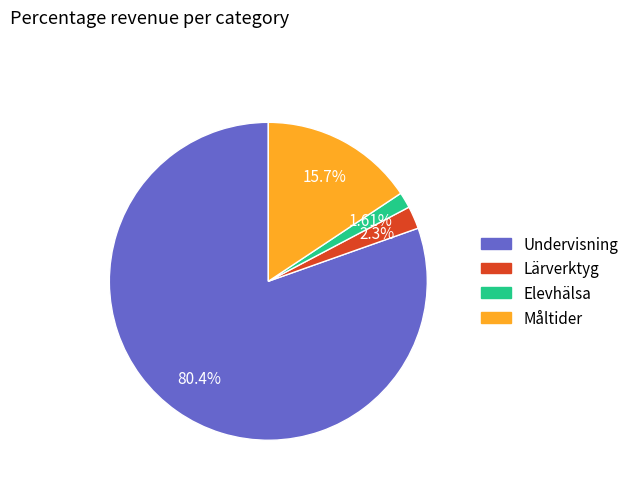

Which slice is the smallest?

Elevhälsa